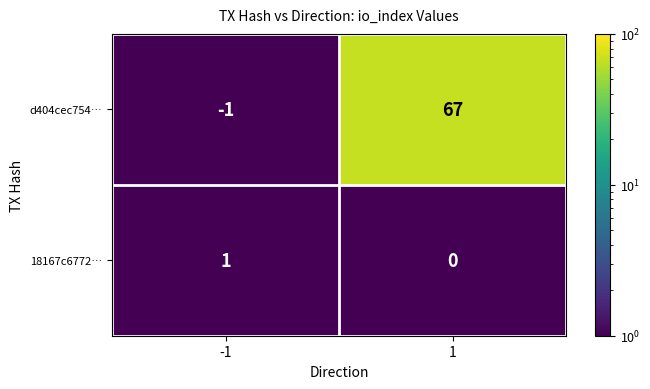

Between -1 and 1, which series saw the biggest shift?

d404cec754…